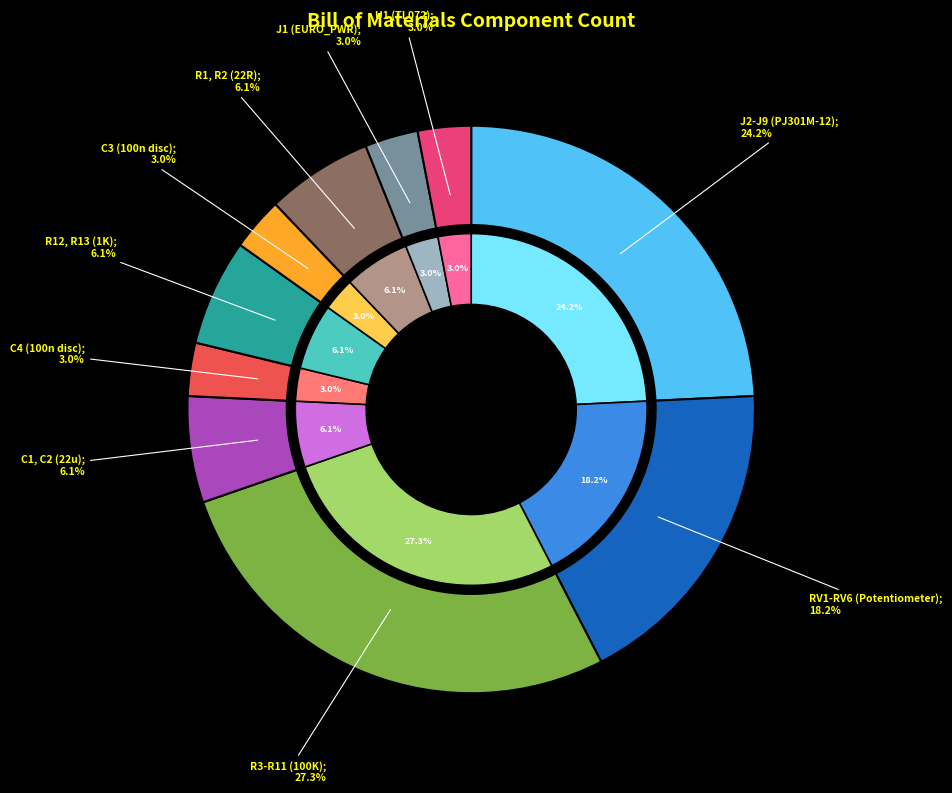

Combined, do C1, C2 (22u) and C4 (100n disc) account for over 50%?

No